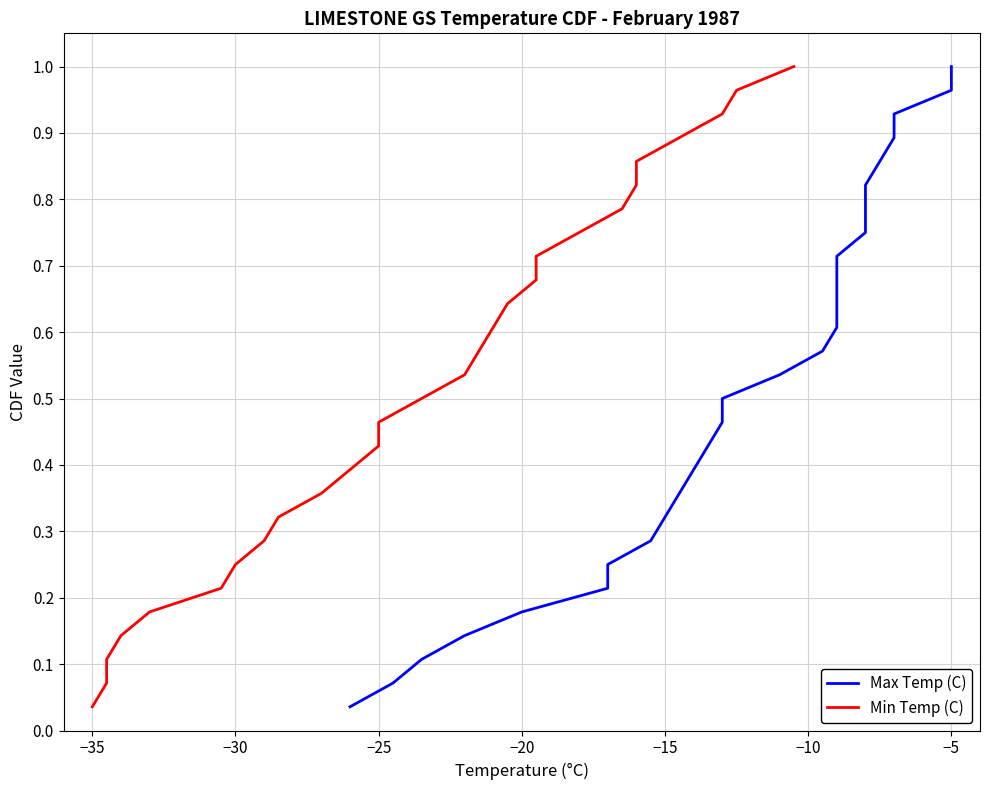

What are all the series names shown in the legend?

Max Temp (C), Min Temp (C)